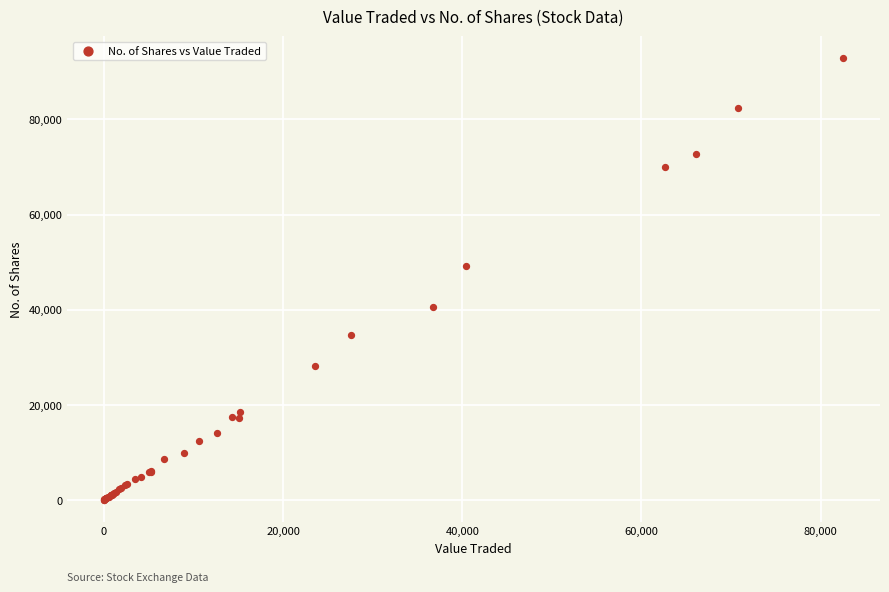

What Y value in the scatter plot is closest to 46463?

49147